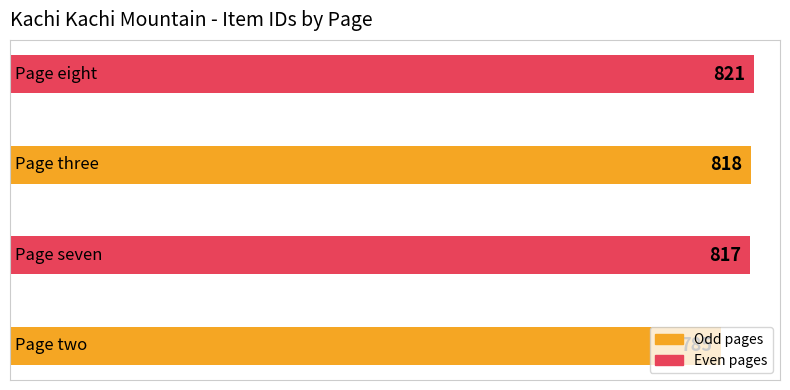

What is the average value?

810